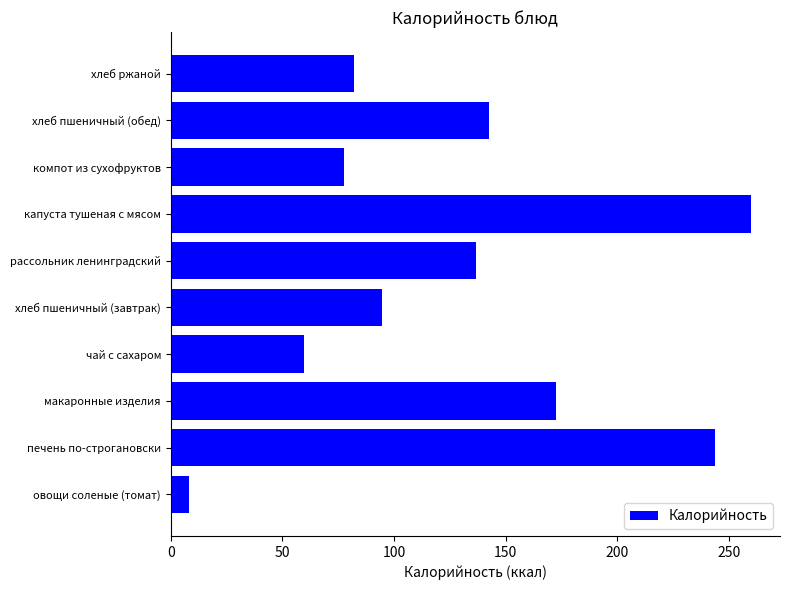

How many categories are shown in the chart?

10